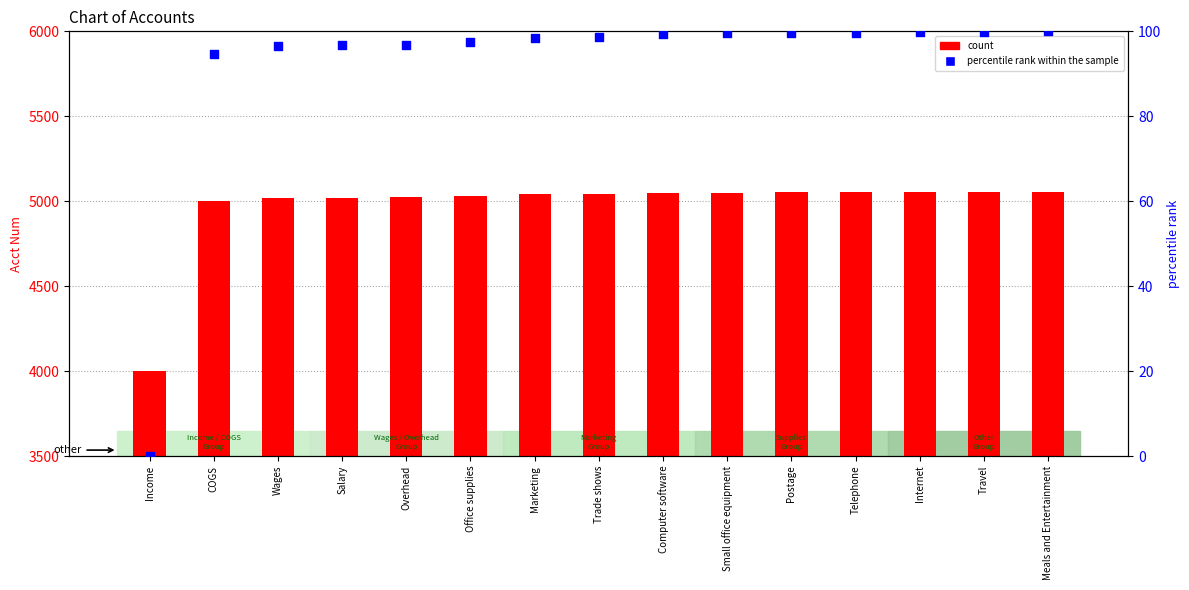

Which series reaches the maximum Y coordinate?

count